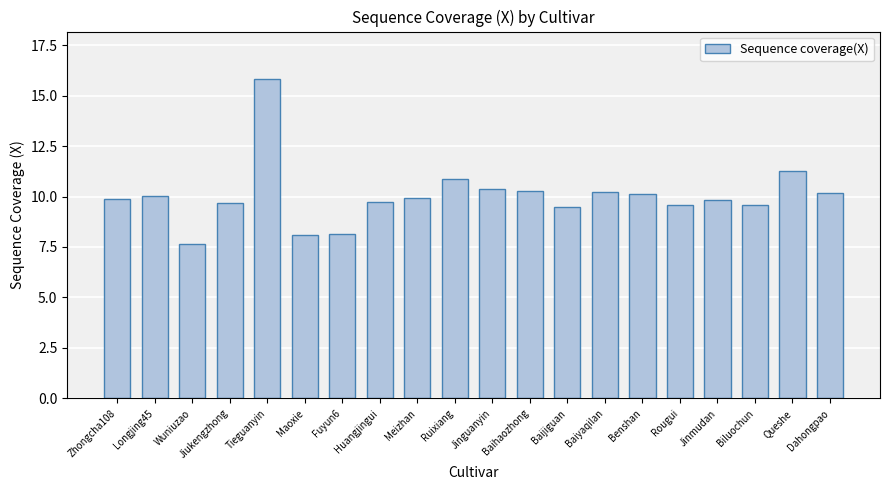

What is the value of the 12th bar from the left?

10.3